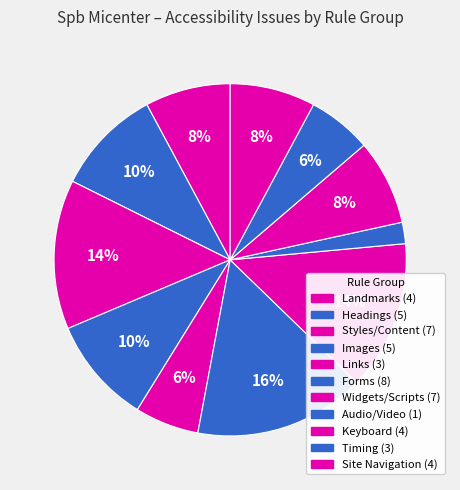

To the nearest percent, what is the average slice percentage?

8%